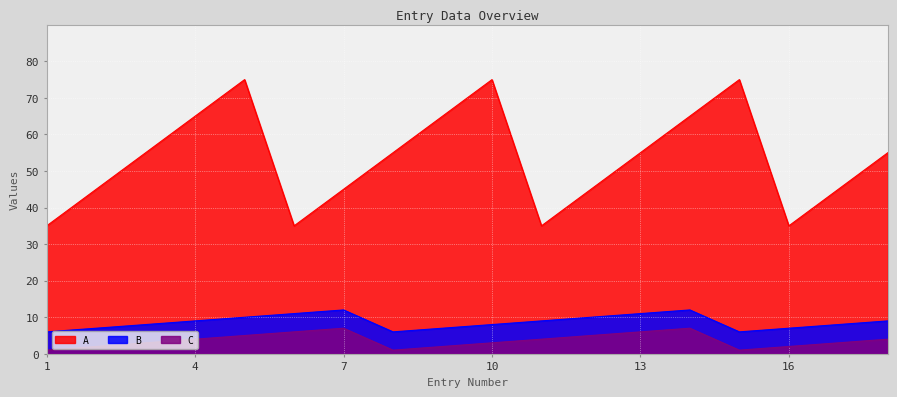

Reading left to right, list all the values displayed in this chart.

A: 1=35	2=45	3=55	4=65	5=75	6=35	7=45	8=55	9=65	10=75	11=35	12=45	13=55	14=65	15=75	16=35	17=45	18=55
B: 1=6	2=7	3=8	4=9	5=10	6=11	7=12	8=6	9=7	10=8	11=9	12=10	13=11	14=12	15=6	16=7	17=8	18=9
C: 1=1	2=2	3=3	4=4	5=5	6=6	7=7	8=1	9=2	10=3	11=4	12=5	13=6	14=7	15=1	16=2	17=3	18=4